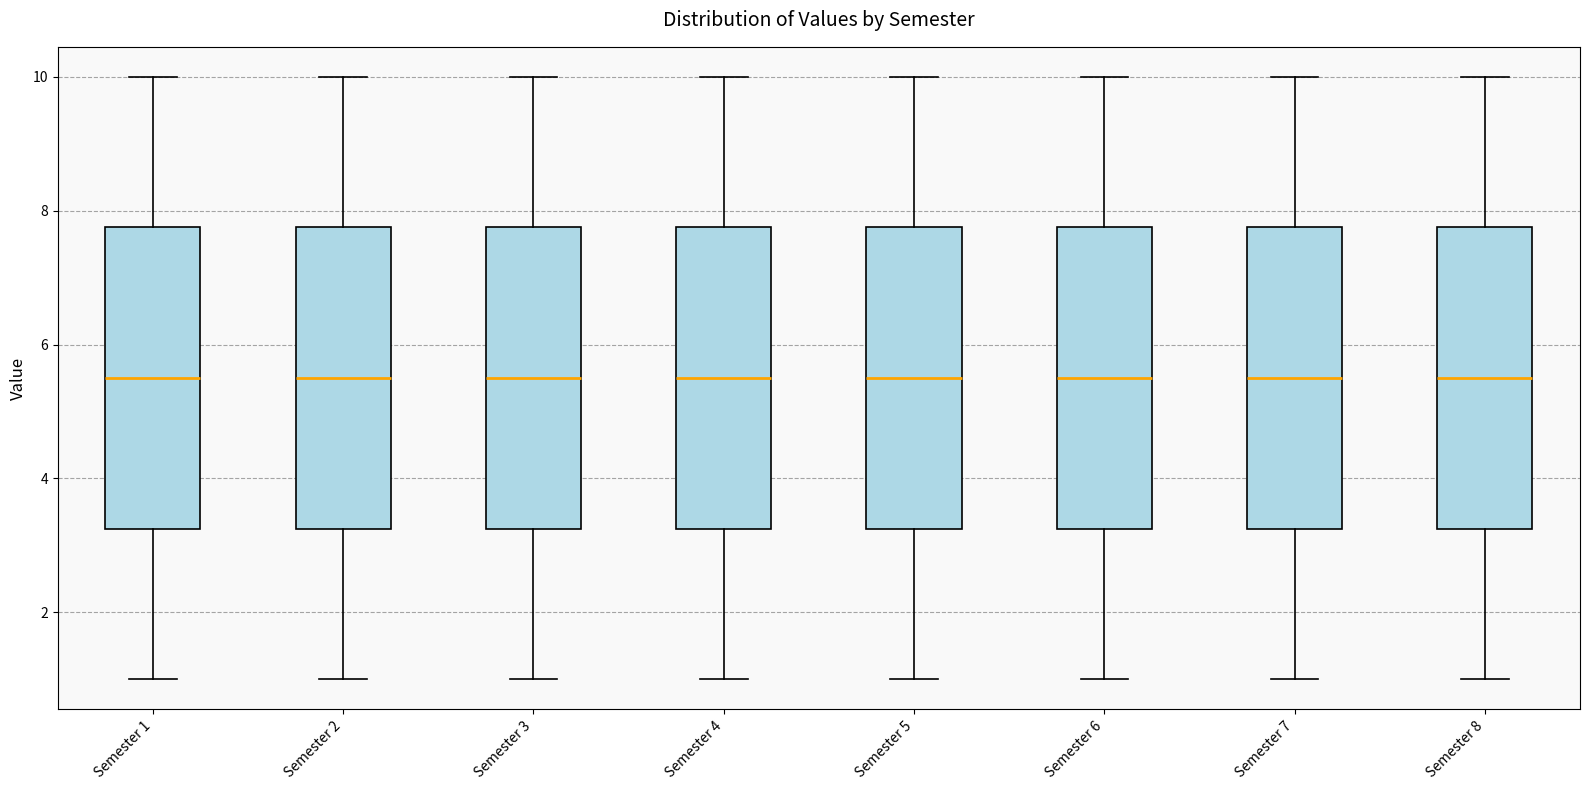

Where is the lower edge of the box for Semester 8 on the y-axis? The values are not printed on the chart, so give them approximately, as read against the axis.

3.2